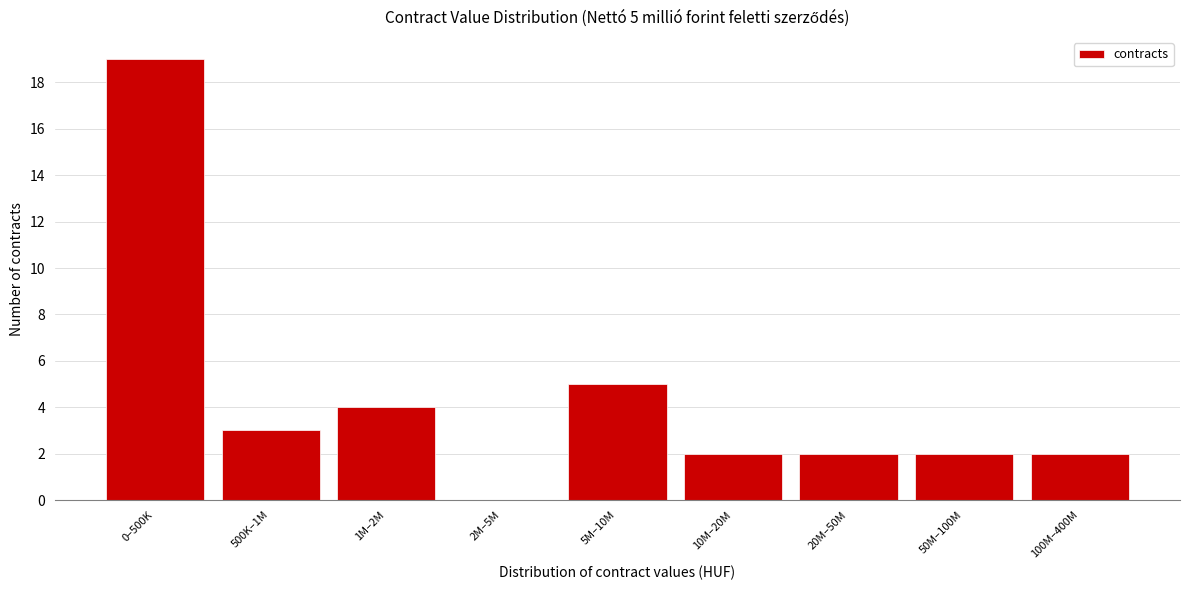

Reading left to right, list all the values displayed in this chart.

0–500K=19	500K–1M=3	1M–2M=4	2M–5M=0	5M–10M=5	10M–20M=2	20M–50M=2	50M–100M=2	100M–400M=2